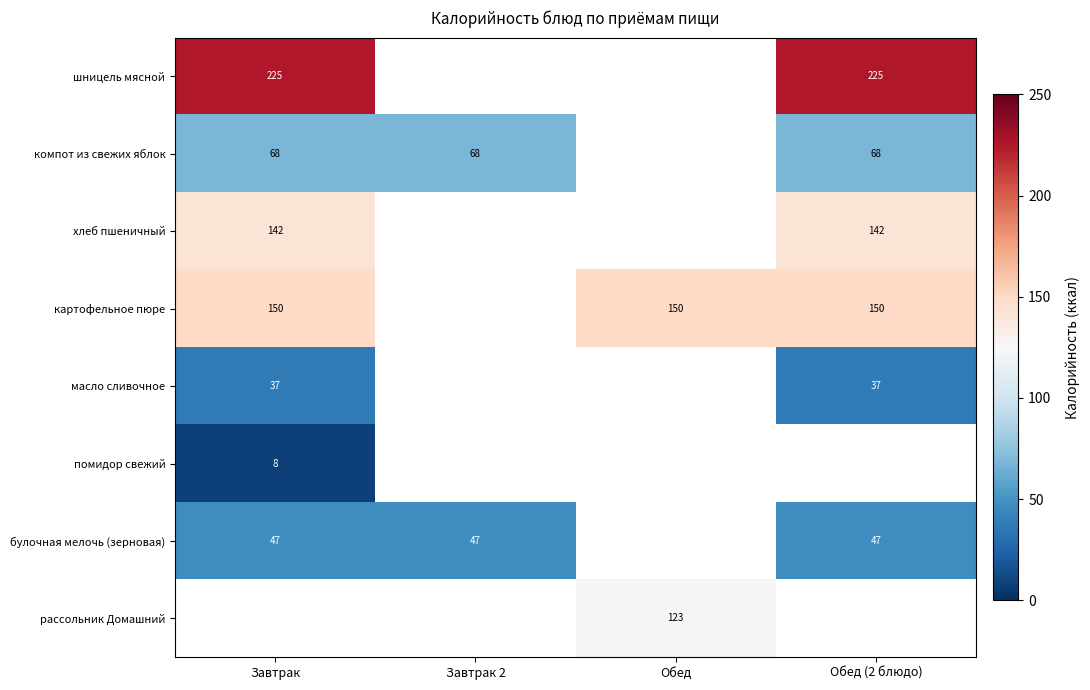

What is the sum of the шницель мясной values at Обед (2 блюдо) and Завтрак?

450